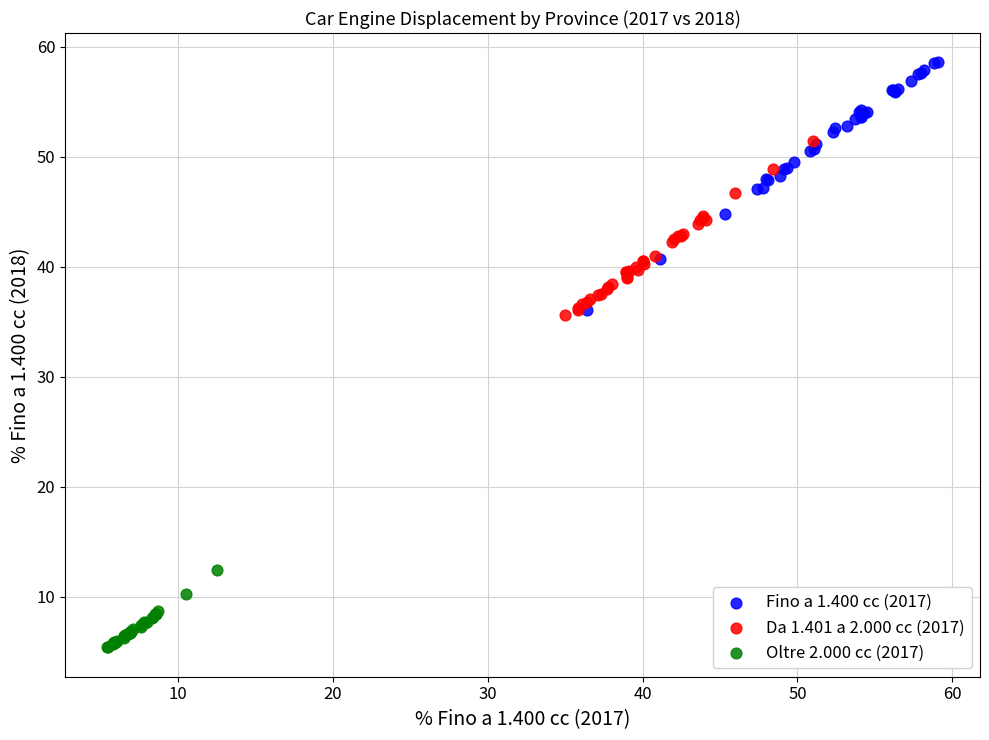

Which series has the largest Y range (max minus min)?

Fino a 1.400 cc (2017)